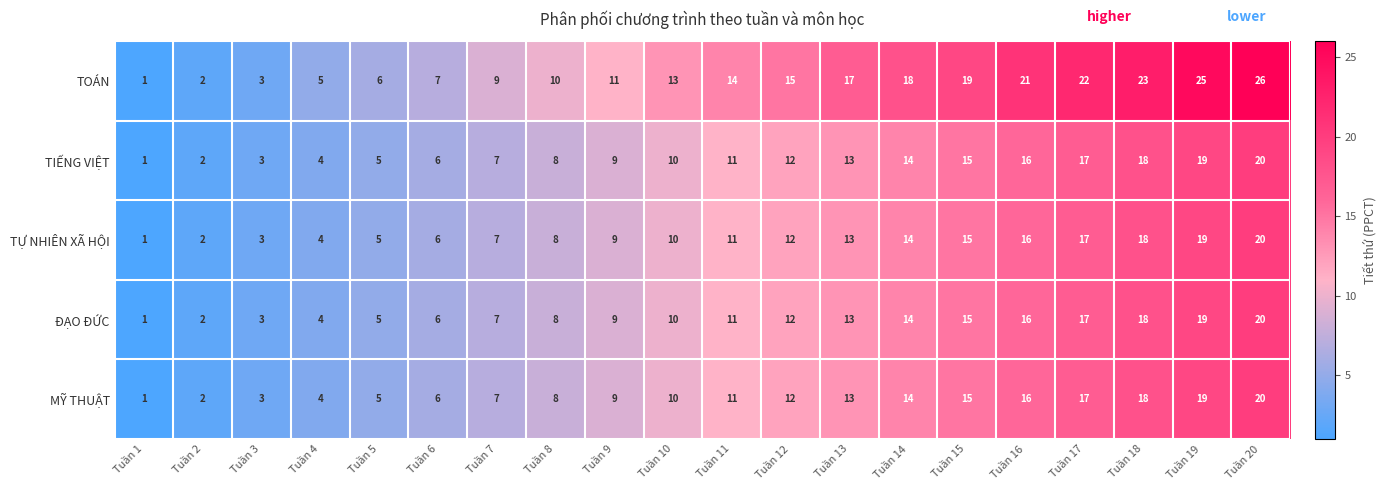

List the labels in order of TIẾNG VIỆT value, largest first.

Tuần 20, Tuần 19, Tuần 18, Tuần 17, Tuần 16, Tuần 15, Tuần 14, Tuần 13, Tuần 12, Tuần 11, Tuần 10, Tuần 9, Tuần 8, Tuần 7, Tuần 6, Tuần 5, Tuần 4, Tuần 3, Tuần 2, Tuần 1